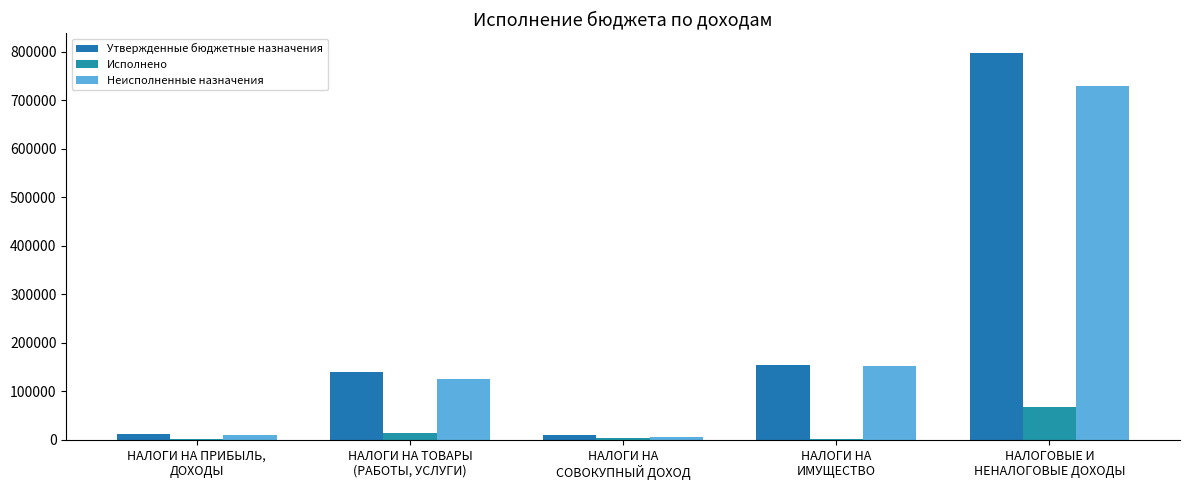

List the labels in order of Исполнено value, largest first.

НАЛОГОВЫЕ И
НЕНАЛОГОВЫЕ ДОХОДЫ, НАЛОГИ НА ТОВАРЫ
(РАБОТЫ, УСЛУГИ), НАЛОГИ НА
СОВОКУПНЫЙ ДОХОД, НАЛОГИ НА
ИМУЩЕСТВО, НАЛОГИ НА ПРИБЫЛЬ,
ДОХОДЫ